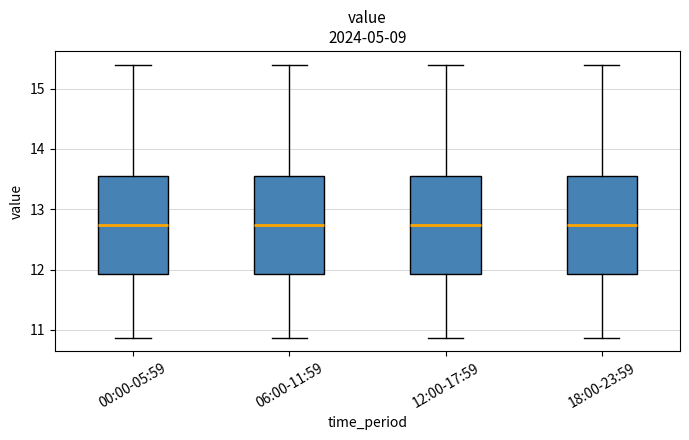

Reading left to right, read every box against the y-axis: the position of its median line, the range the box covers, and the ends of its whiskers. The values are not printed on the chart, so give them approximately, as read against the axis.

00:00-05:59: median 12.7, box 11.9 to 13.5, whiskers 10.9 to 15.4
06:00-11:59: median 12.7, box 11.9 to 13.5, whiskers 10.9 to 15.4
12:00-17:59: median 12.7, box 11.9 to 13.5, whiskers 10.9 to 15.4
18:00-23:59: median 12.7, box 11.9 to 13.5, whiskers 10.9 to 15.4